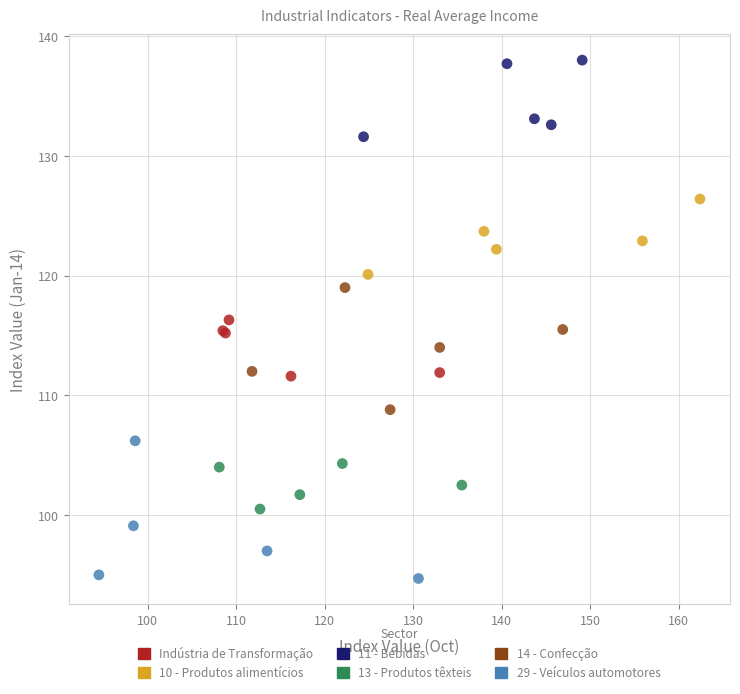

Which series reaches the maximum Y coordinate?

11 - Bebidas